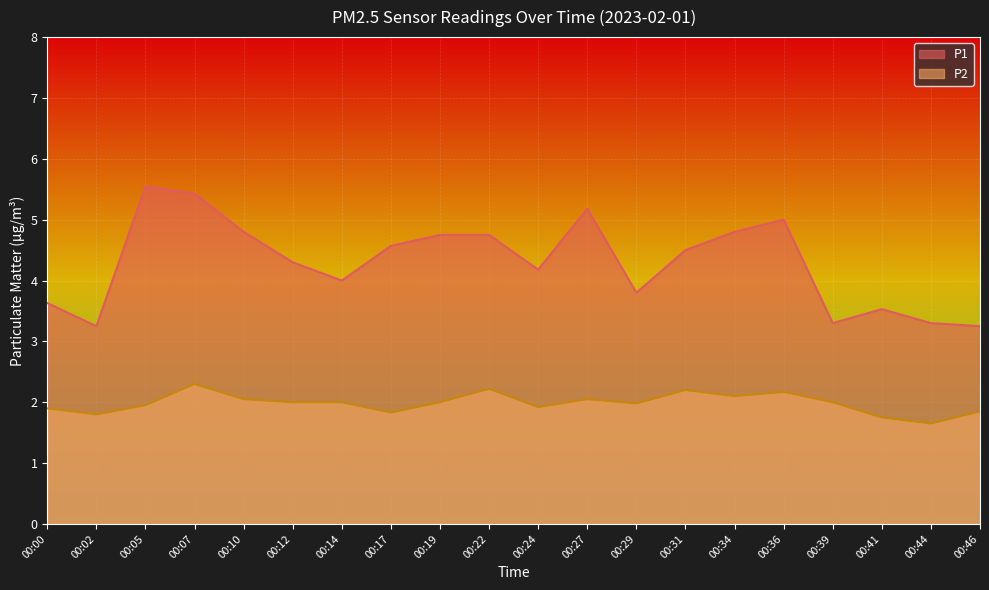

What is the difference between the maximum and minimum values in the P1 series?

2.3